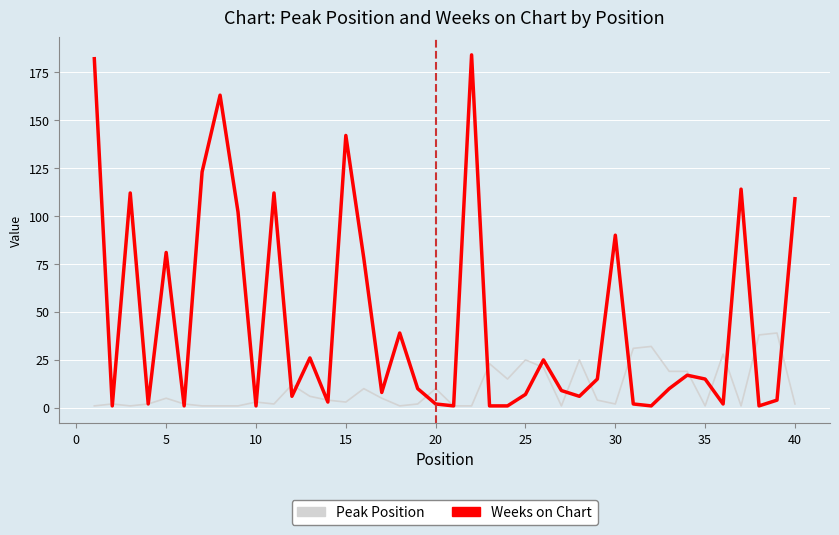

Which series has the widest spread of values?

Weeks on Chart